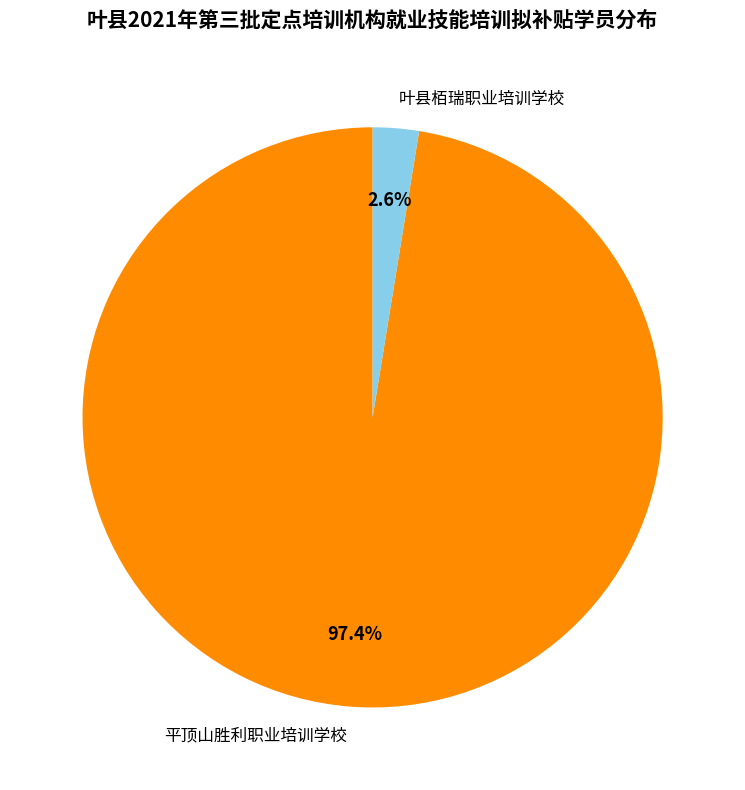

How many segments does this pie chart have?

2